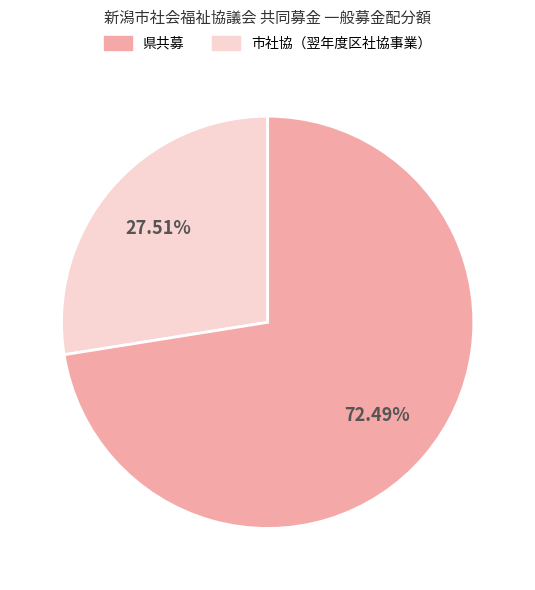

Is there a majority slice in this chart?

Yes